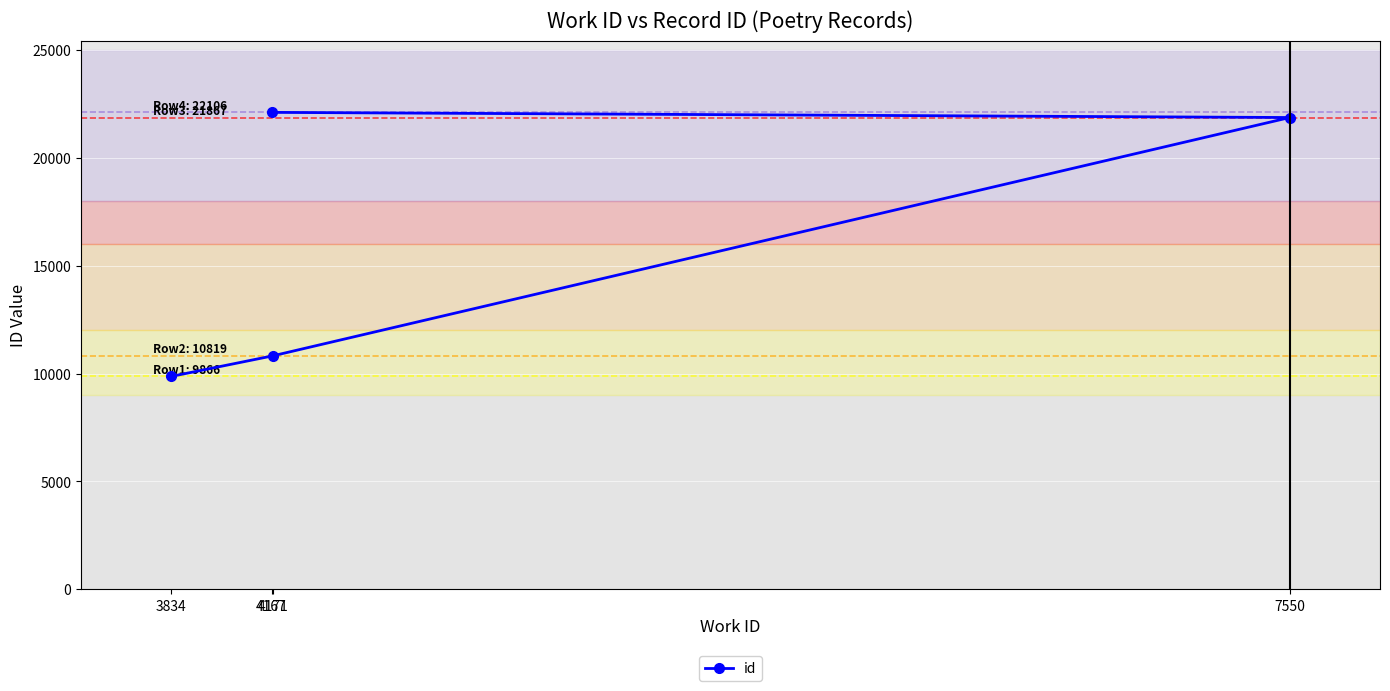

What is the minimum value shown in the chart?

9866